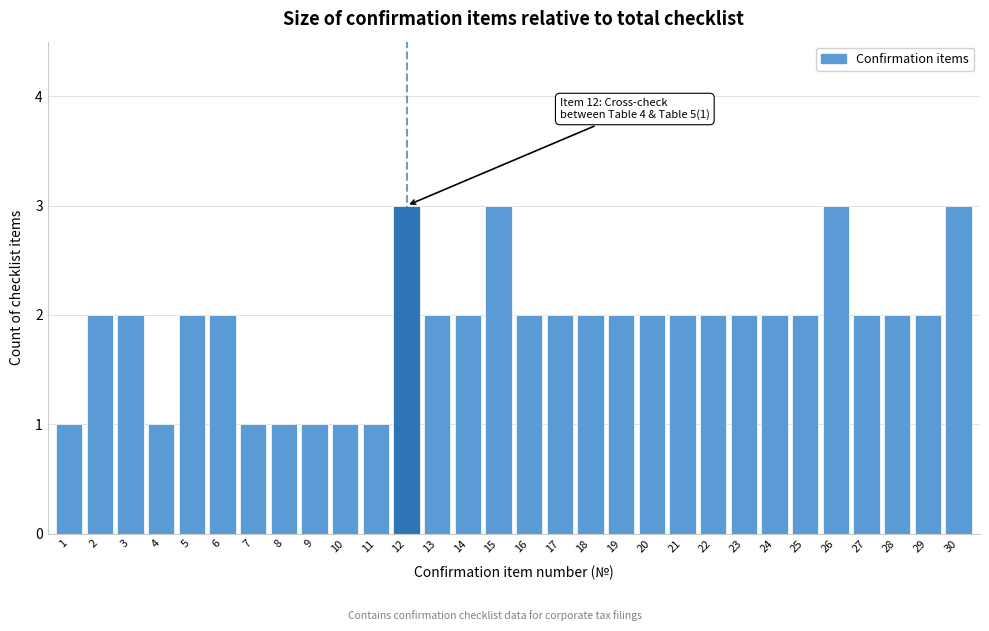

Reading left to right, transcribe all the data shown in this chart.

1	2	2	1	2	2	1	1	1	1	1	3	2	2	3	2	2	2	2	2	2	2	2	2	2	3	2	2	2	3